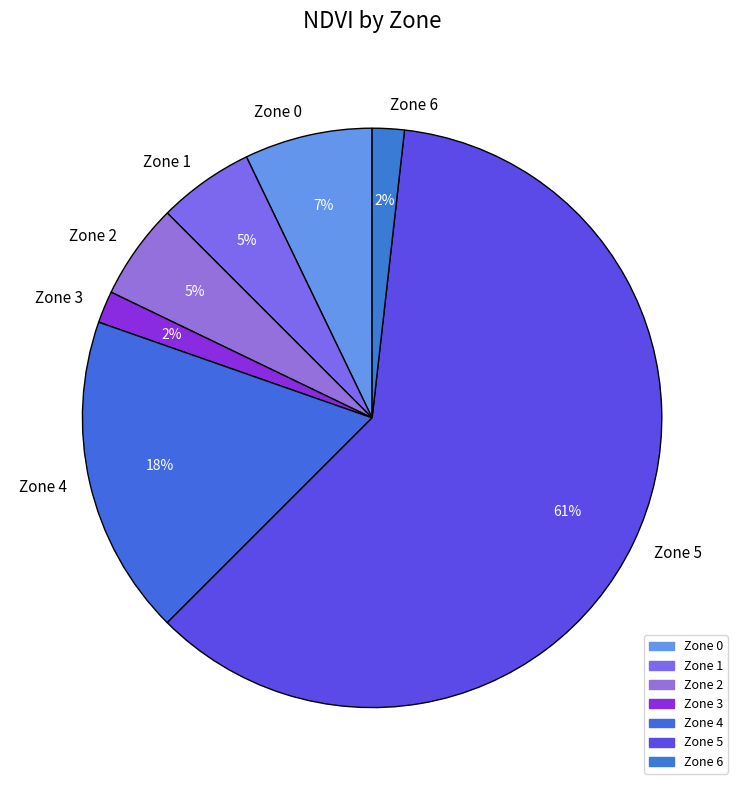

To the nearest percent, what percentage of the pie is Zone 1?

5%